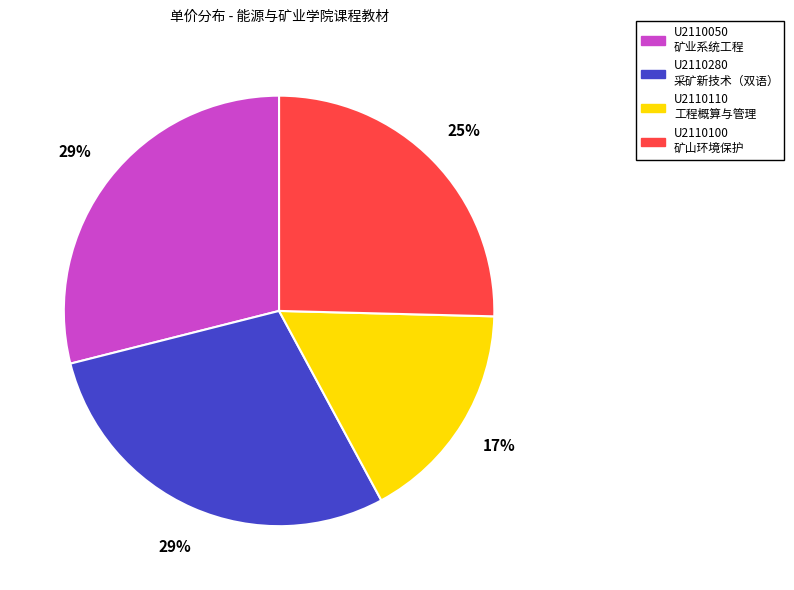

True or false: U2110050 accounts for 29% of the total.

True